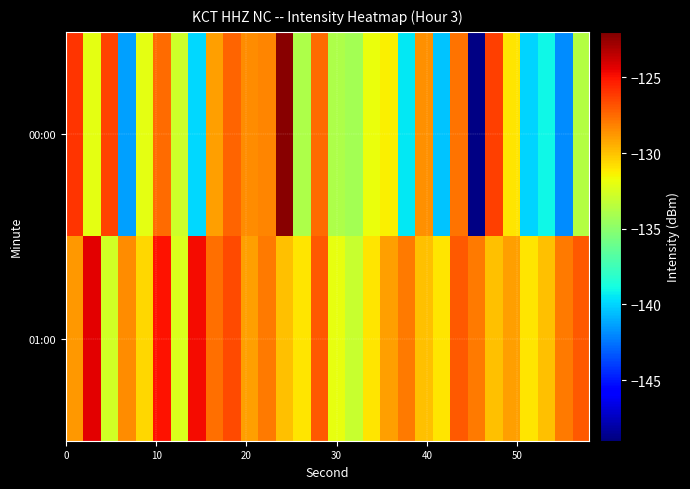

What is the greatest value displayed?

-122.2